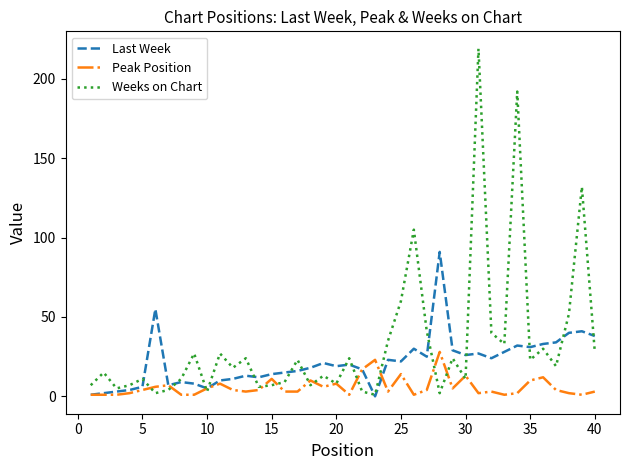

Which series has the largest range (max minus min)?

Weeks on Chart